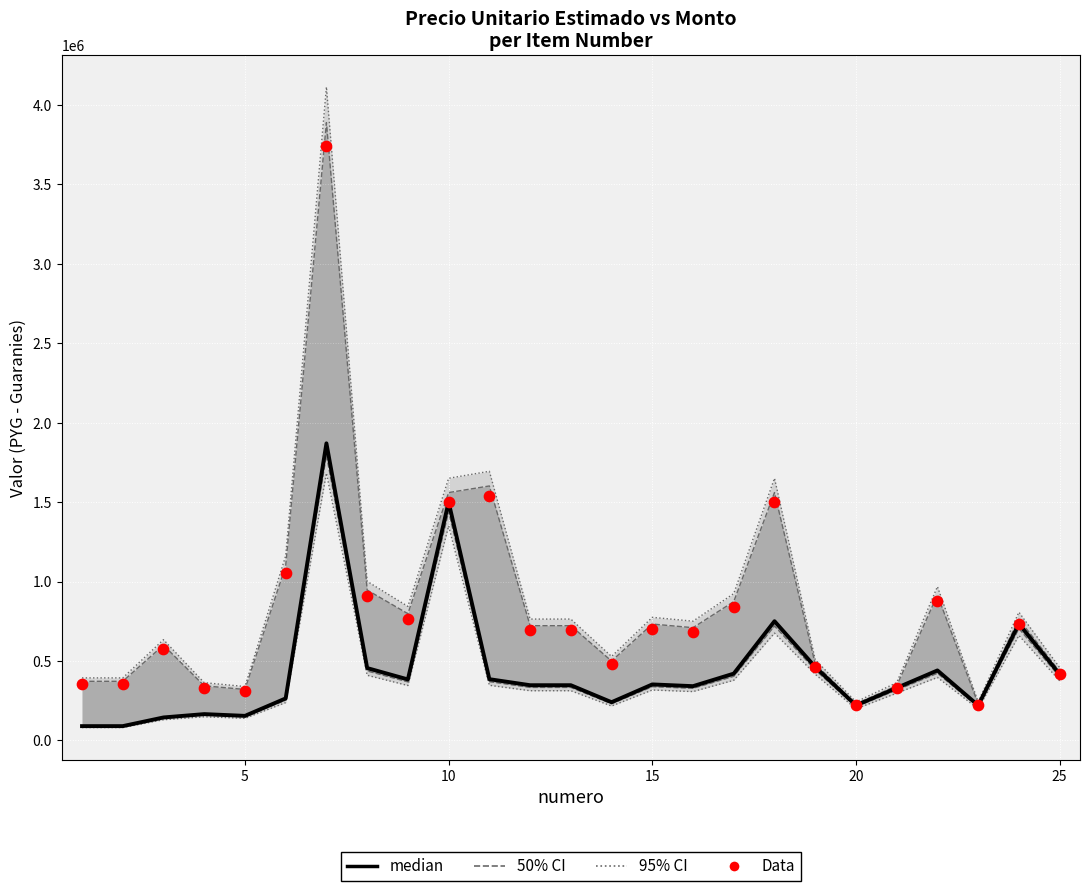

At how many categories does at least one series exceed 251892?

23